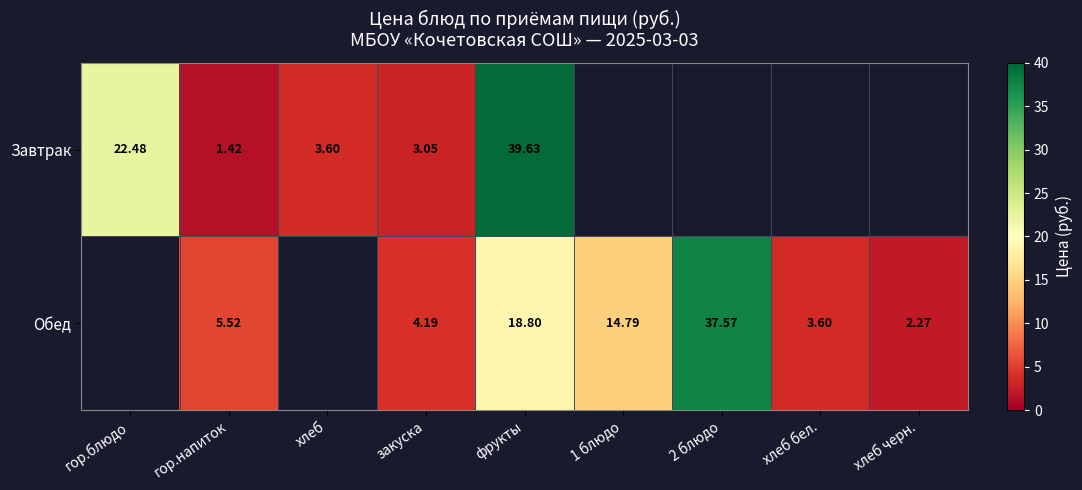

The Завтрак series shows 0.8 at закуска. True or false?

False